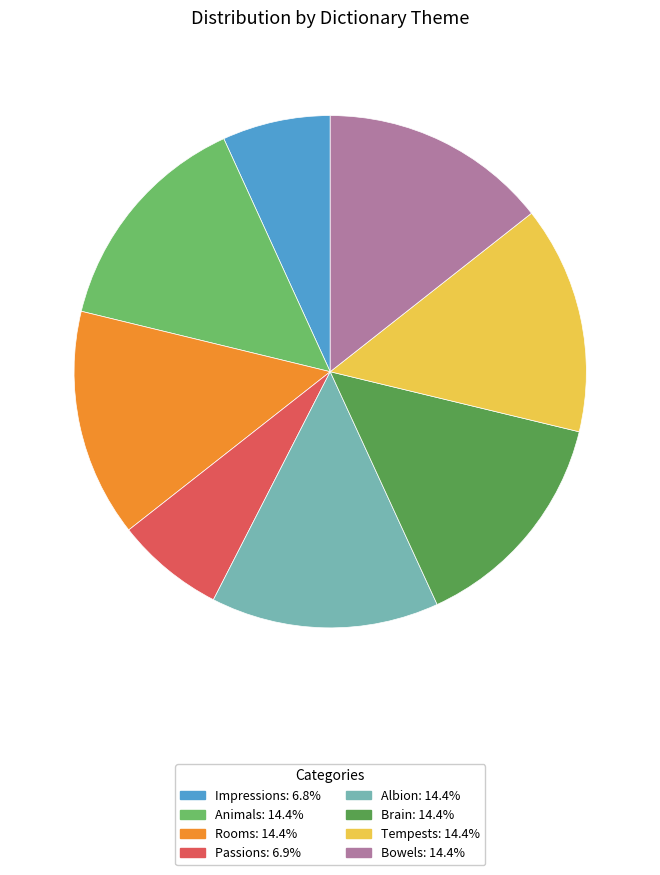

Is it true that Passions is 12% of the pie?

False